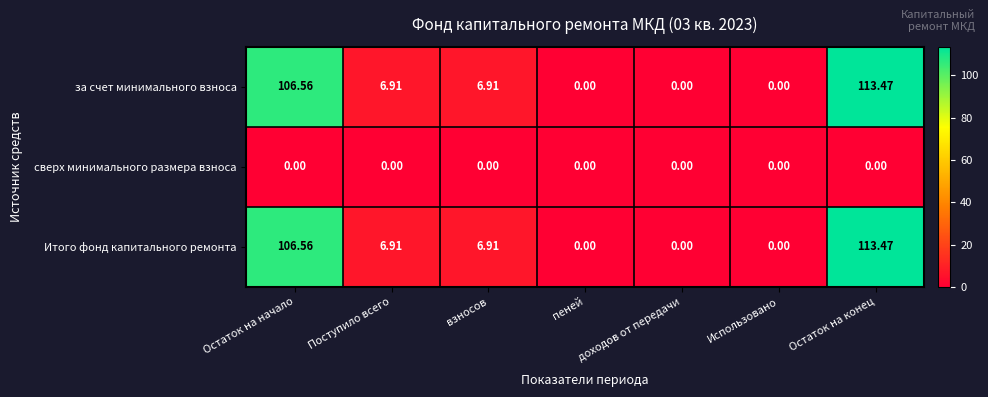

What is the greatest value displayed?

113.5